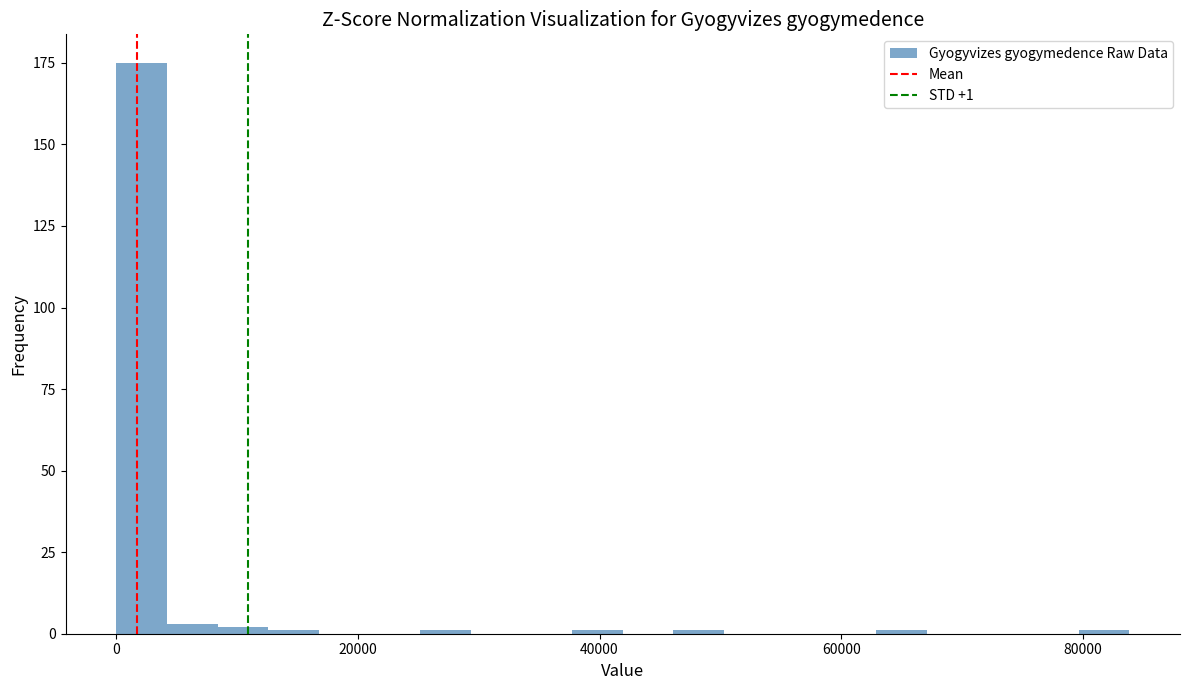

Read against the x-axis, roughly where is the centre of the tallest bar?

2000